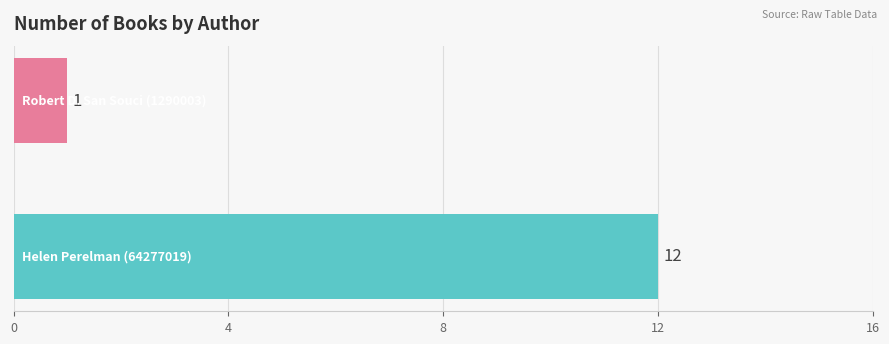

What is the greatest value displayed?

12